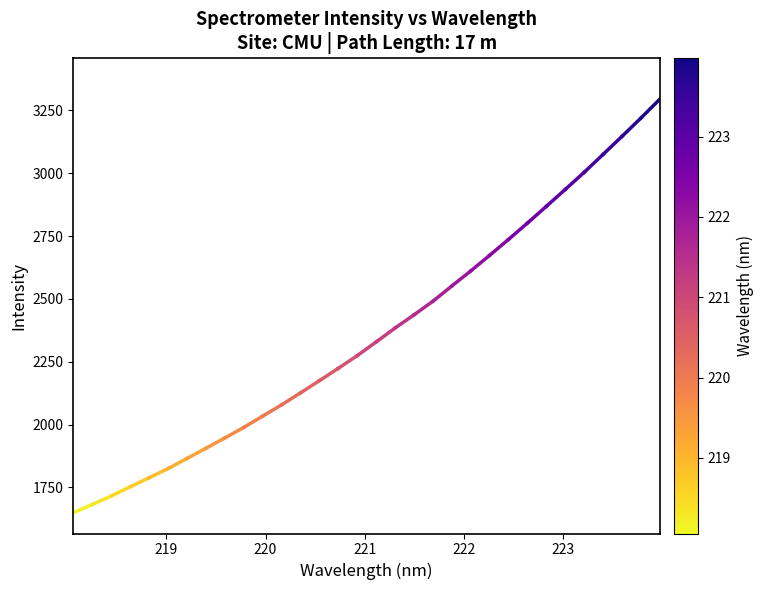

What is the maximum value shown in the chart?

3295.2